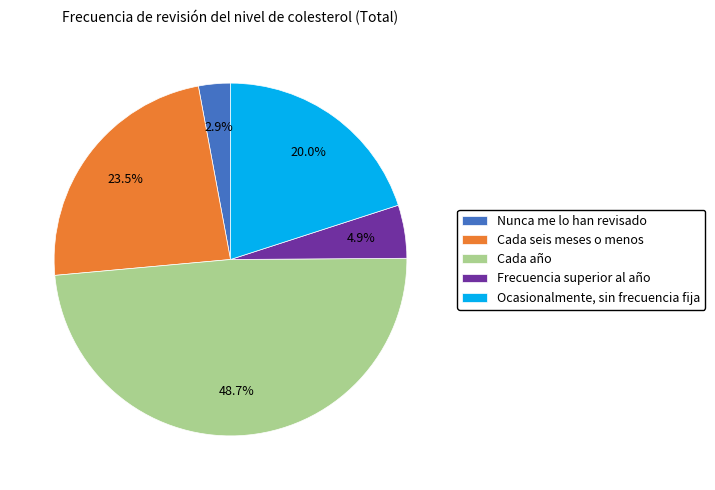

To the nearest percent, what is the difference between the Frecuencia superior al año and Ocasionalmente, sin frecuencia fija slice percentages?

15%